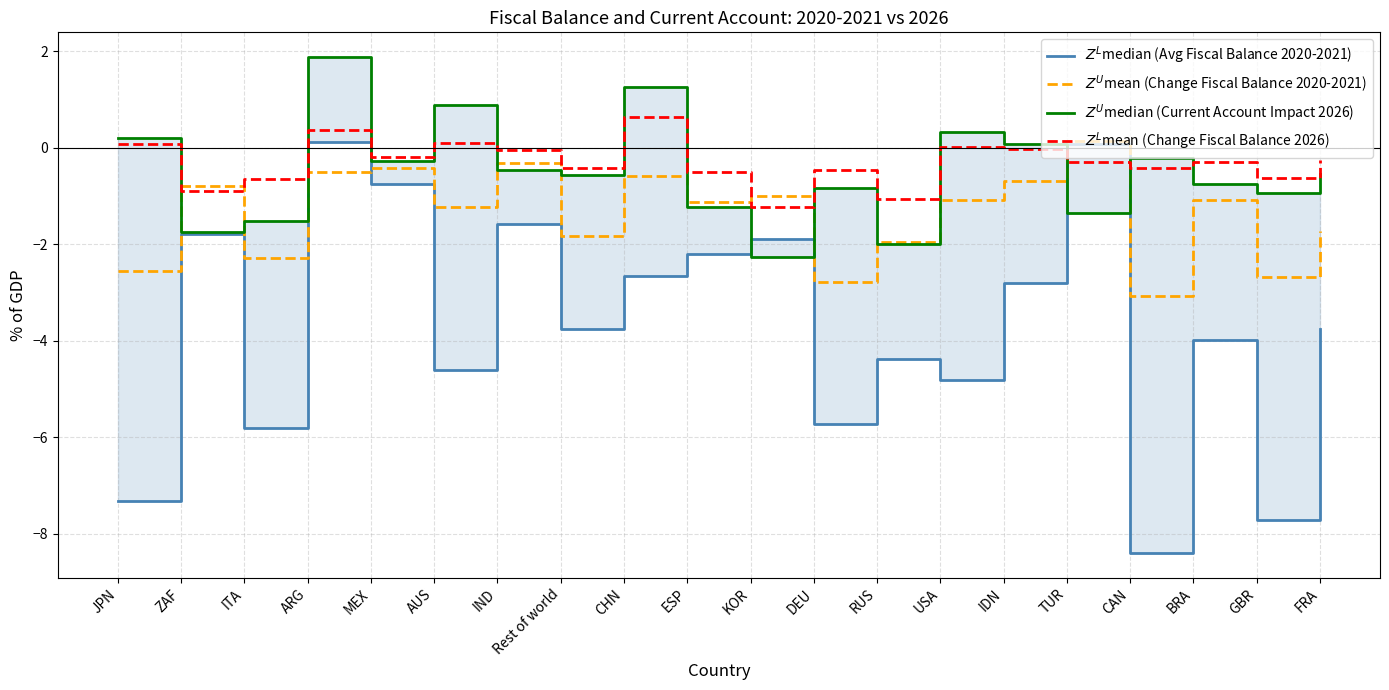

At which label is $Z^U$mean (Change Fiscal Balance 2020-2021) closest to -1?

KOR